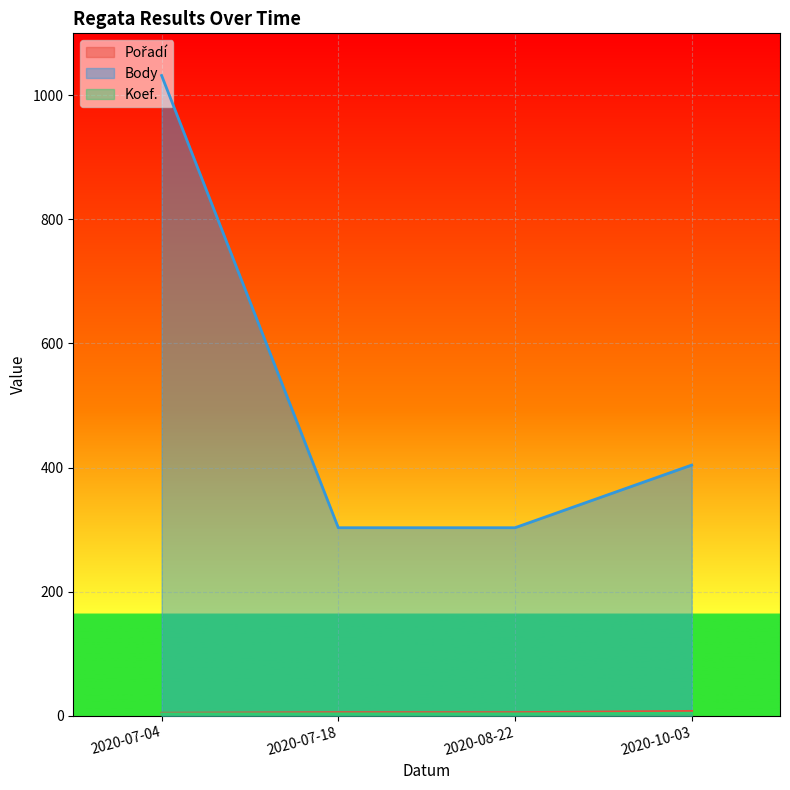

What is the label of the 1st point from the left?

2020-07-04